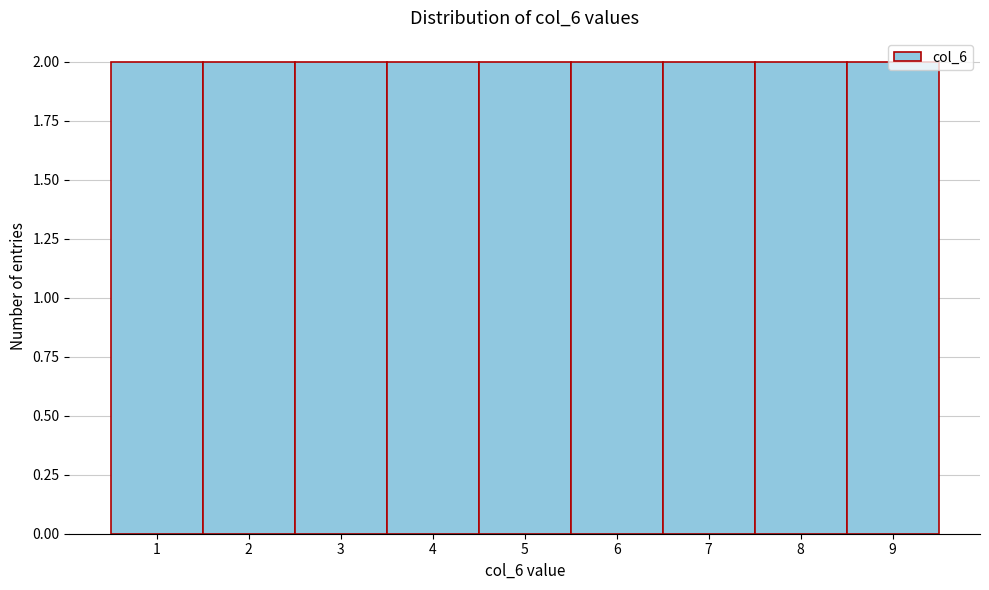

Reading left to right, list every bar in this chart as the range it spans on the x-axis followed by its height. The values are not printed on the chart, so give them approximately, as read against the axis.

0.5 to 1.5: 2
1.5 to 2.5: 2
2.5 to 3.5: 2
3.5 to 4.5: 2
4.5 to 5.5: 2
5.5 to 6.5: 2
6.5 to 7.5: 2
7.5 to 8.5: 2
8.5 to 9.5: 2